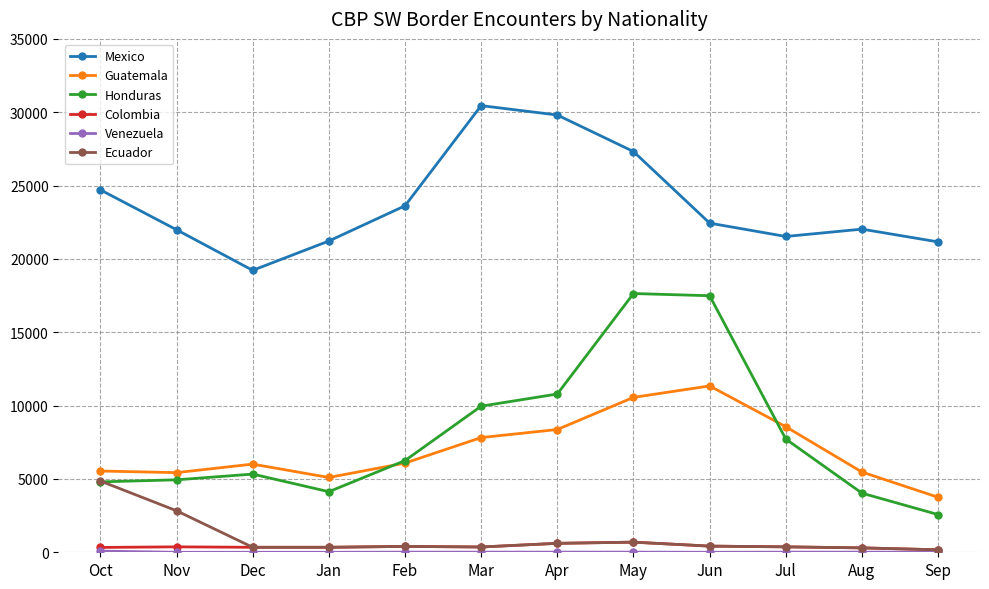

Which series has the largest total across all categories?

Mexico